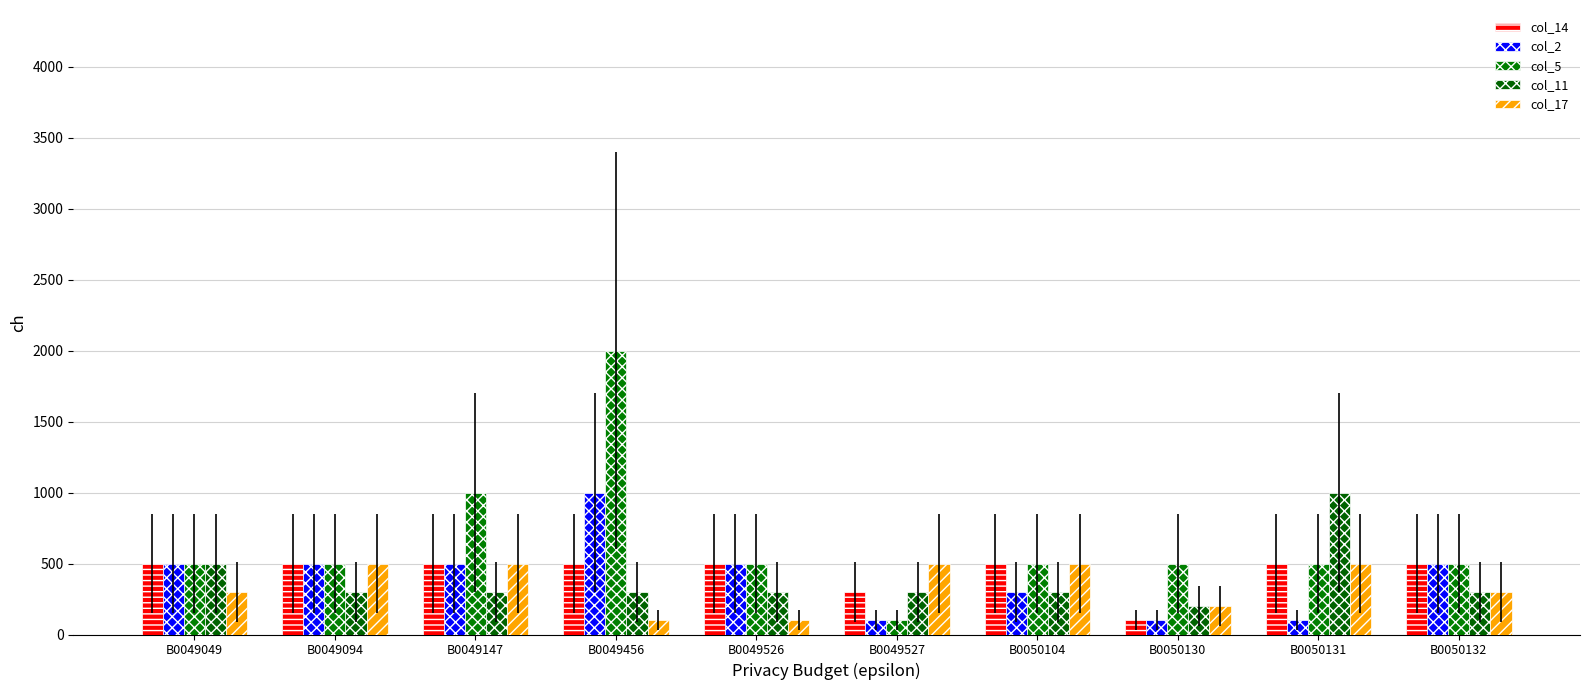

Reading left to right, what are all the values shown in this chart?

col_14: 500	500	500	500	500	300	500	100	500	500
col_2: 500	500	500	1000	500	100	300	100	100	500
col_5: 500	500	1000	2000	500	100	500	500	500	500
col_11: 500	300	300	300	300	300	300	200	1000	300
col_17: 300	500	500	100	100	500	500	200	500	300